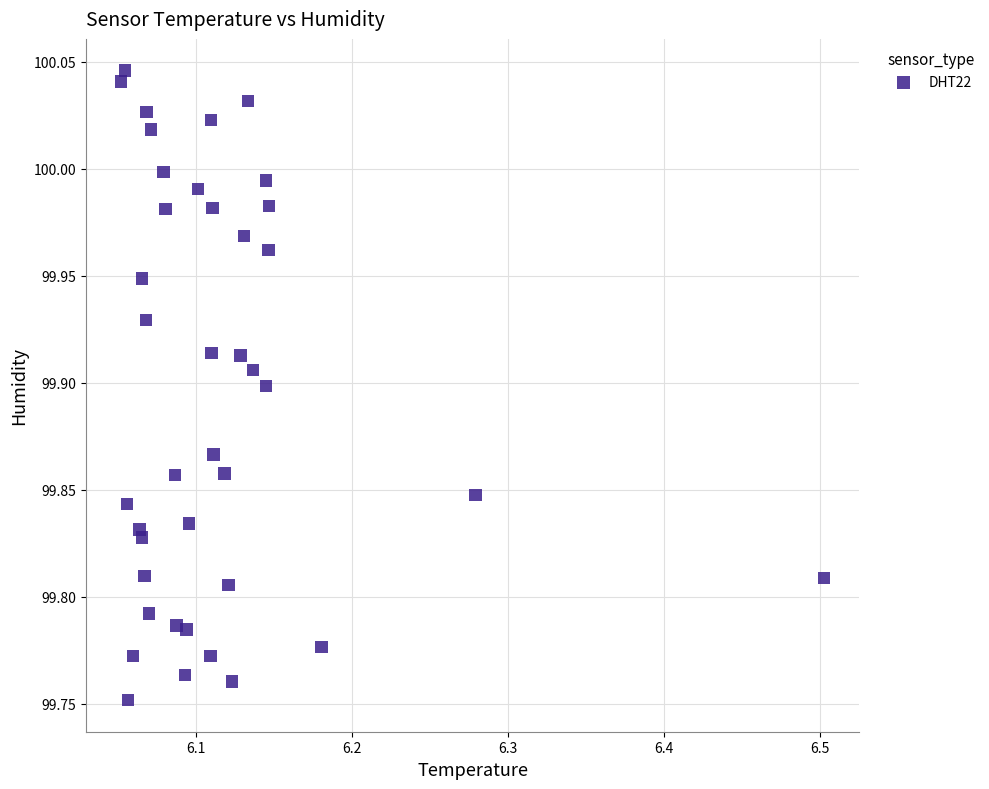

What is the range of Y values (max minus min)?

0.3